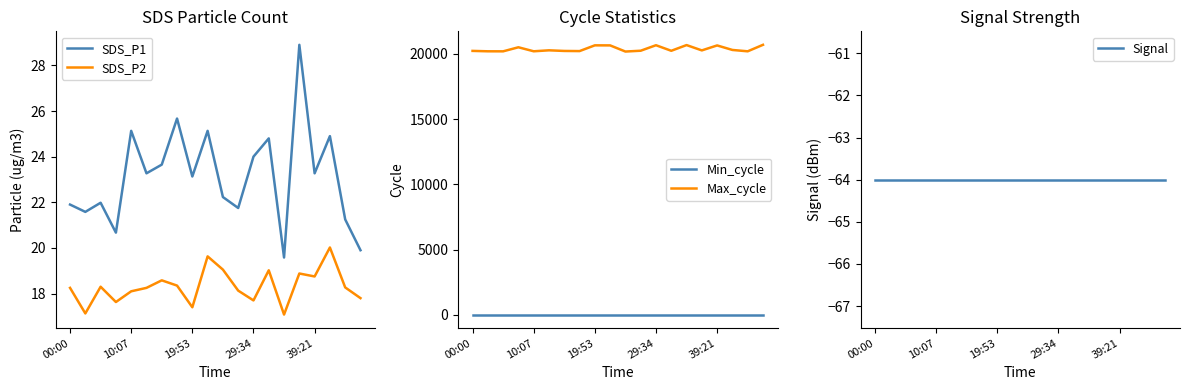

How many series are shown in this chart?

5